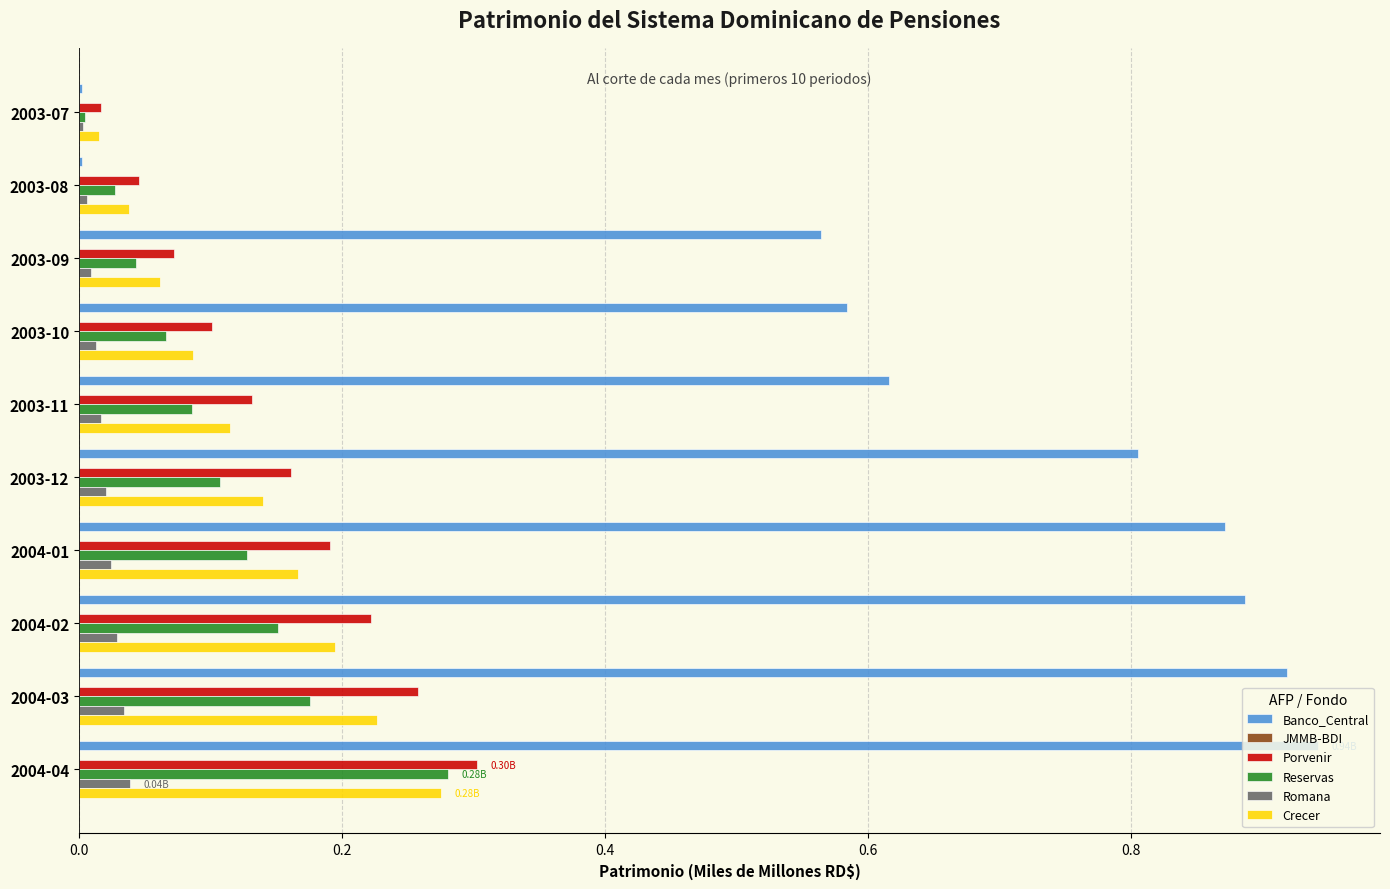

Is the value of Banco_Central at 2004-01 greater than the value of Romana at 2003-12?

Yes